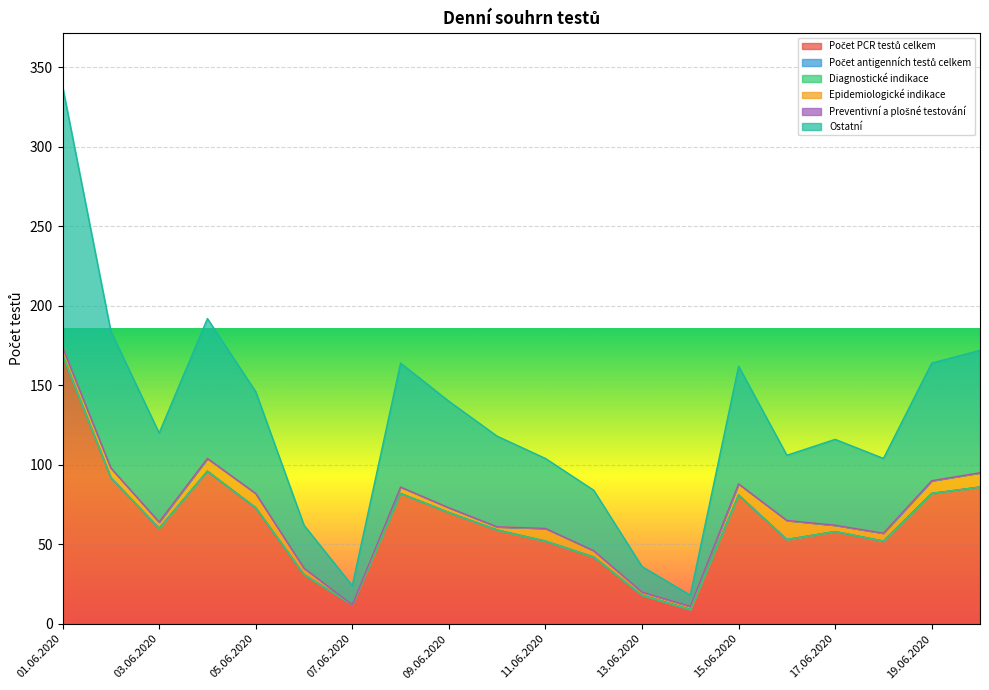

True or false: Epidemiologické indikace has more than 2 points higher than both neighbors.

True